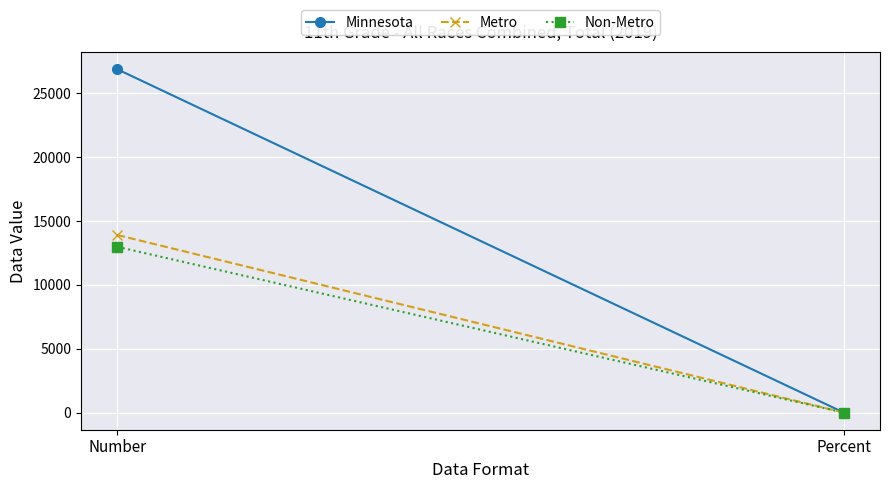

At which label is Metro closest to 6955?

Percent